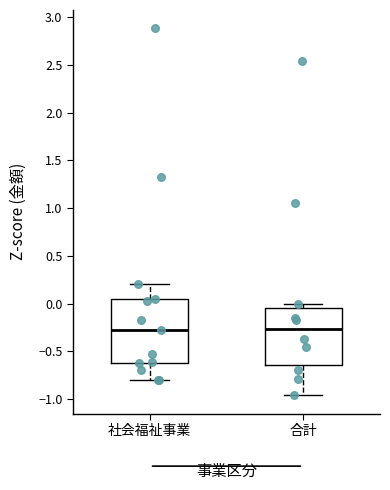

Comparing the boxes themselves (not the whiskers), which one is the tallest?

社会福祉事業